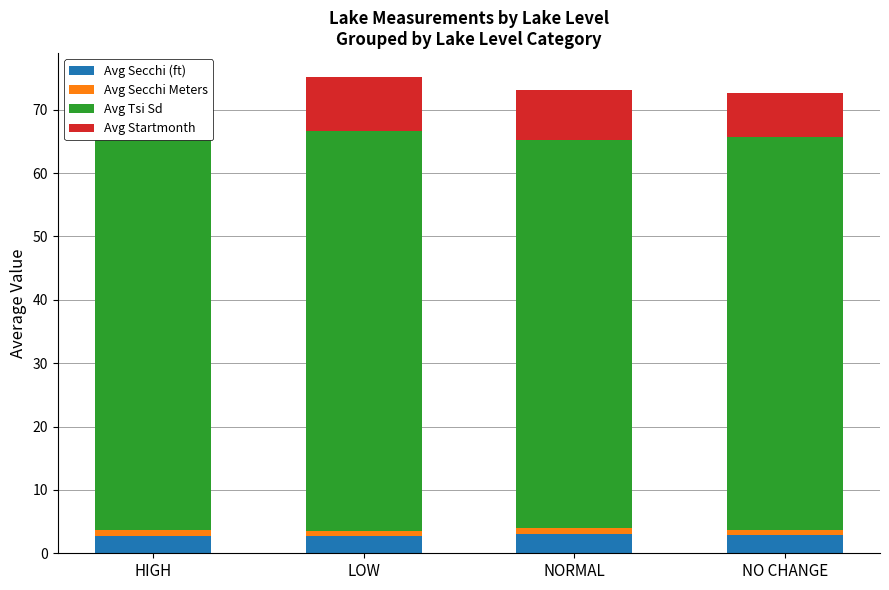

Which has a higher value, HIGH or NORMAL?

NORMAL